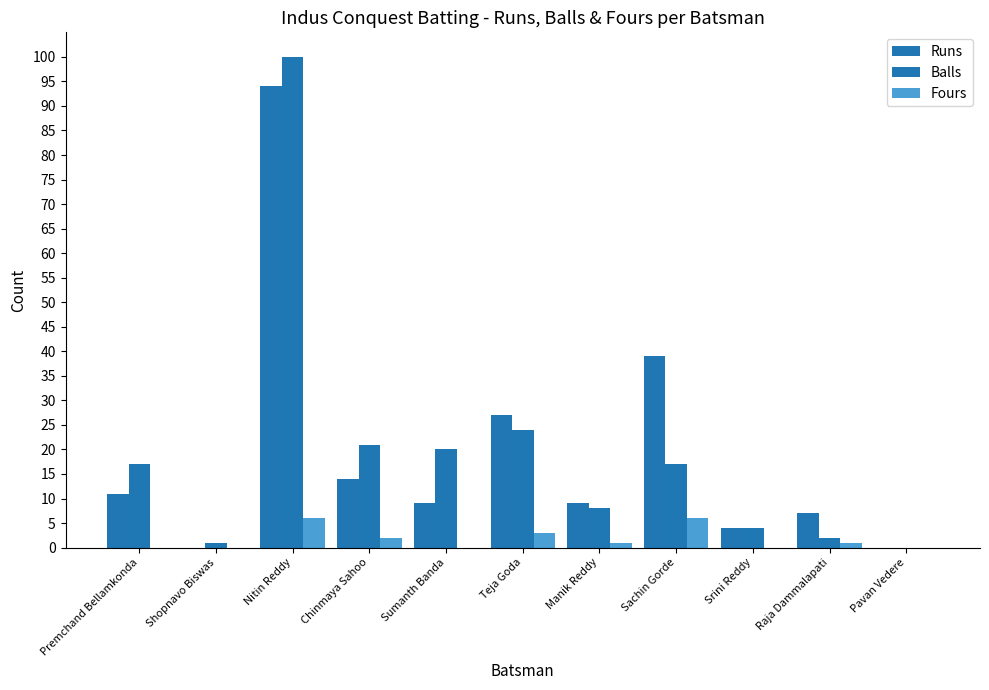

Which series has the largest range (max minus min)?

Balls